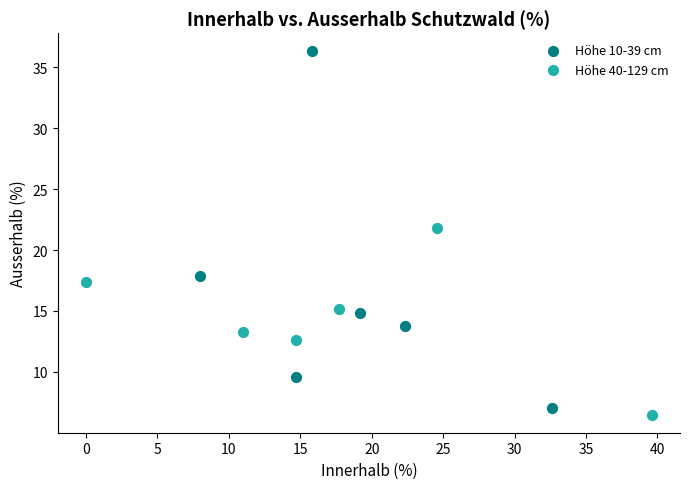

Which series has the largest Y range (max minus min)?

Höhe 10-39 cm